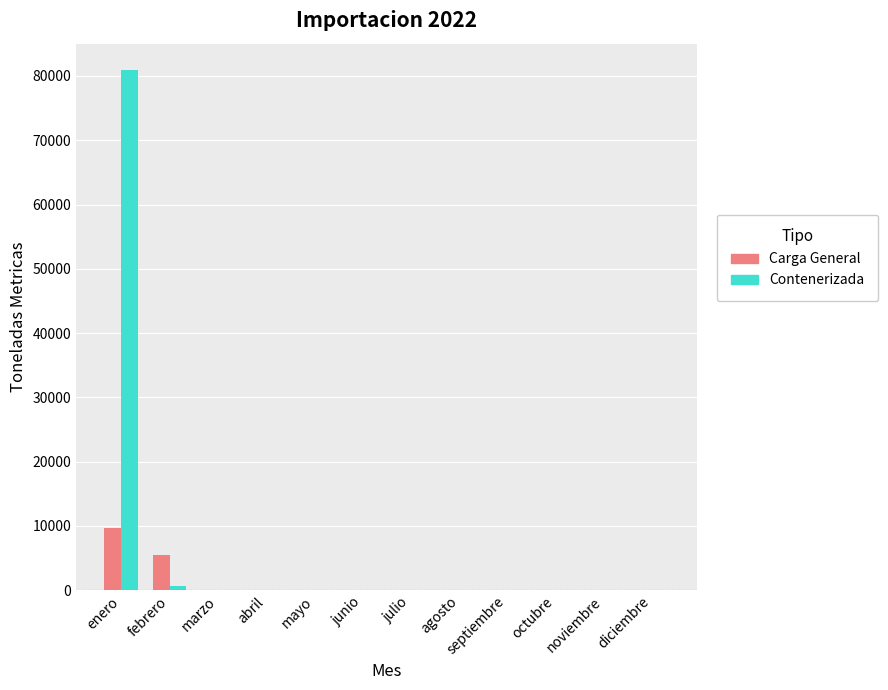

What is the maximum value shown in the chart?

80976